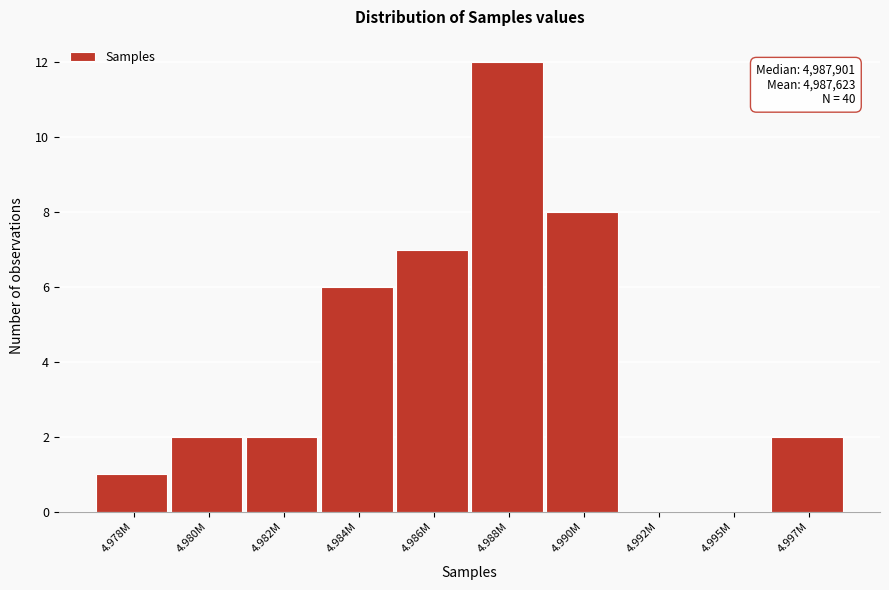

Reading right to left, list all the values displayed in this chart.

4.997M=2	4.995M=0	4.992M=0	4.990M=8	4.988M=12	4.986M=7	4.984M=6	4.982M=2	4.980M=2	4.978M=1